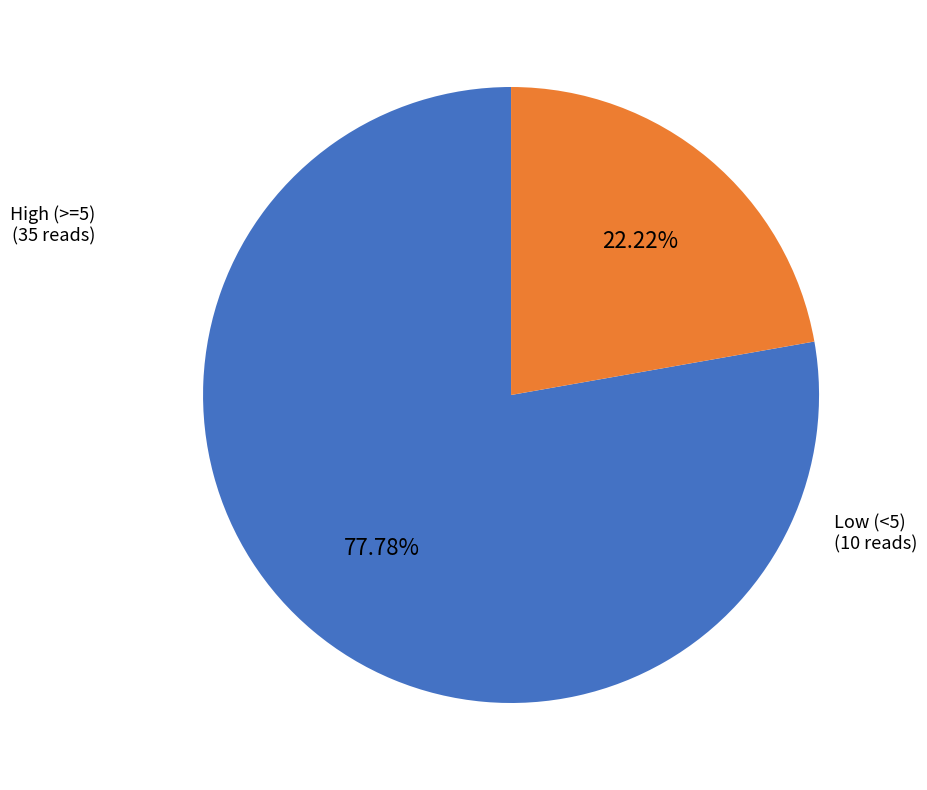

Is there any slice that represents more than half of the pie?

Yes